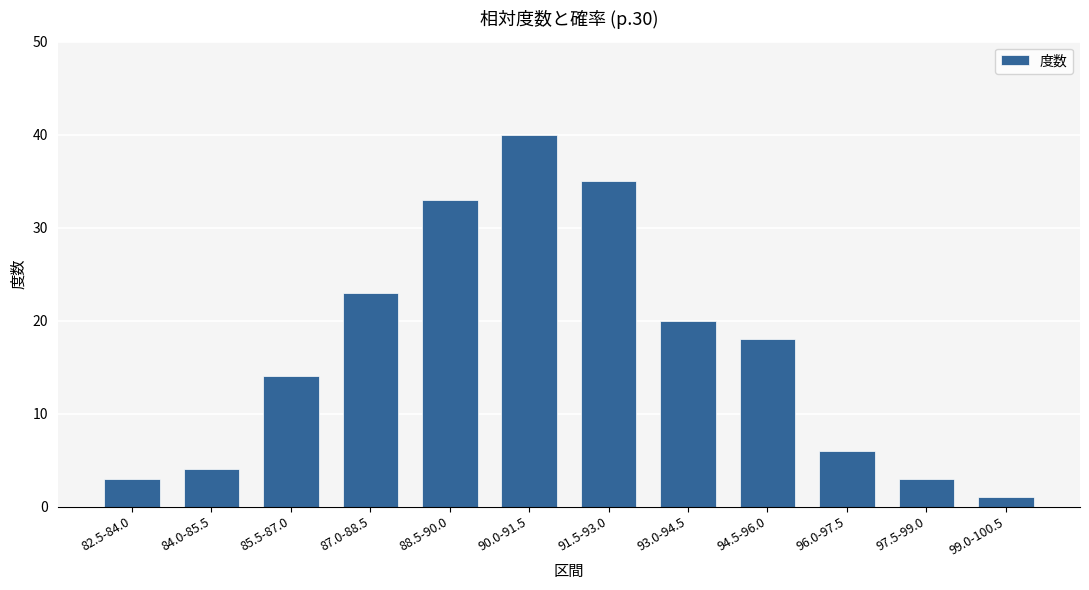

What position from the left is 91.5-93.0?

7